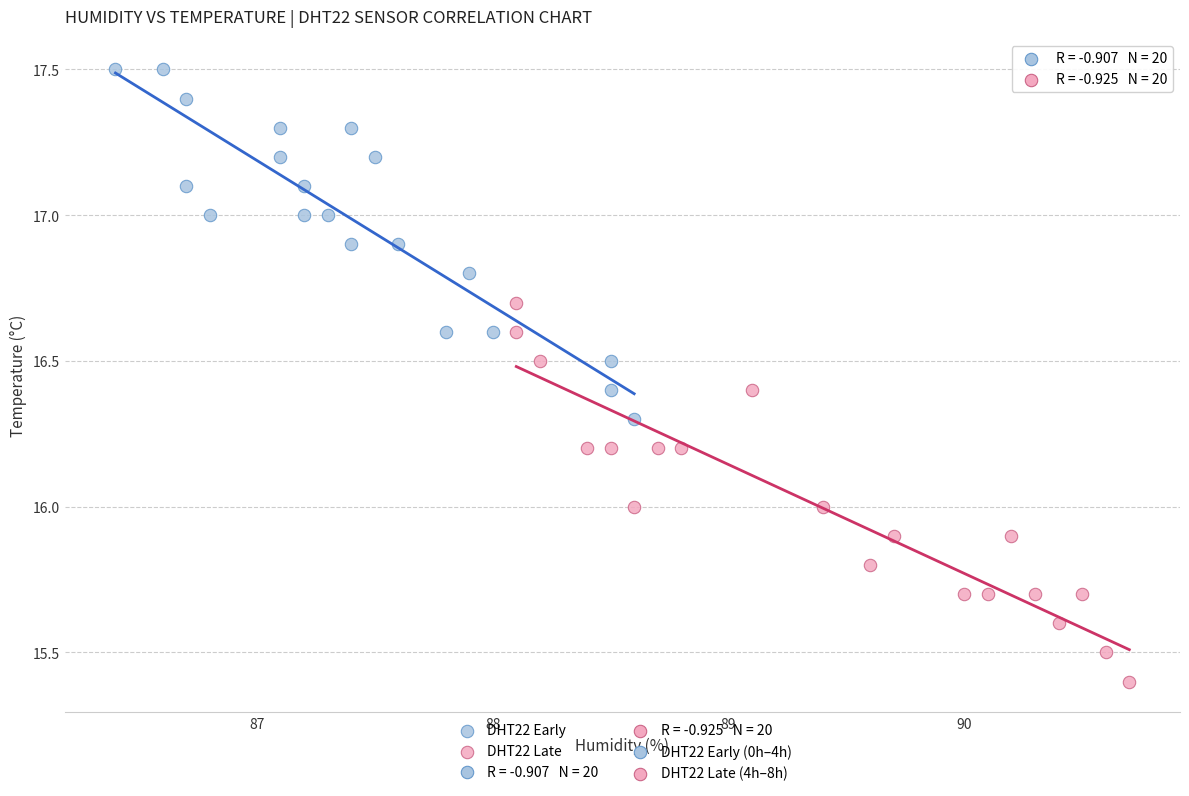

Which series has the widest spread of Y values?

DHT22 Late